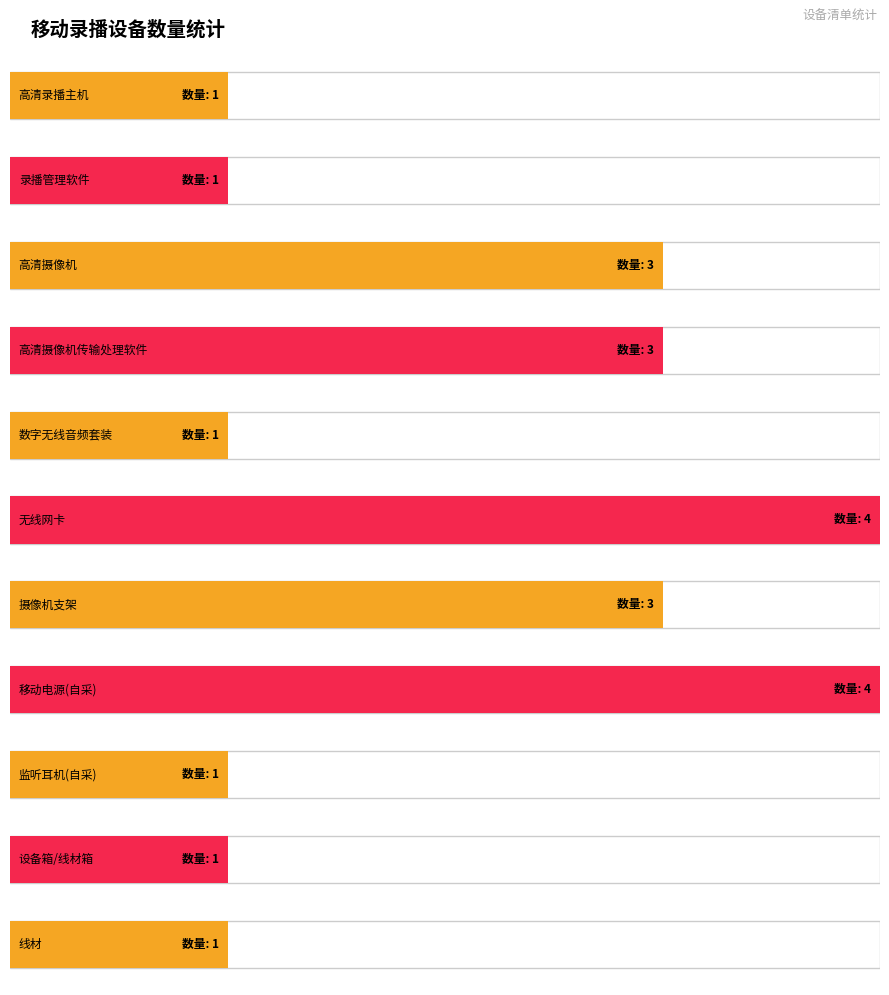

Is it true that the value at 无线网卡 is 3?

False